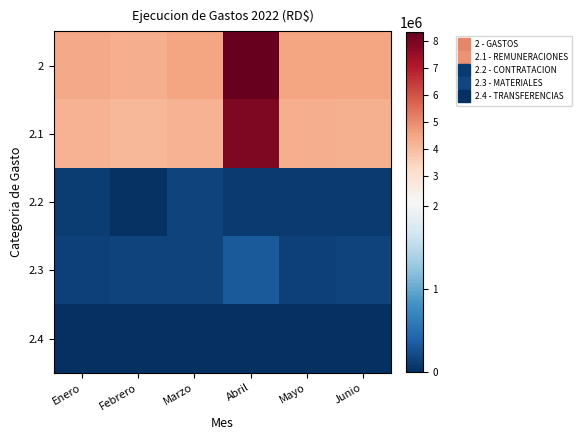

Which series has the largest total across all categories?

2